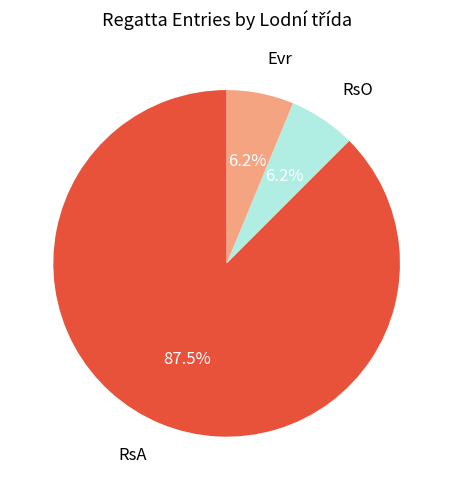

Is there a majority slice in this chart?

Yes